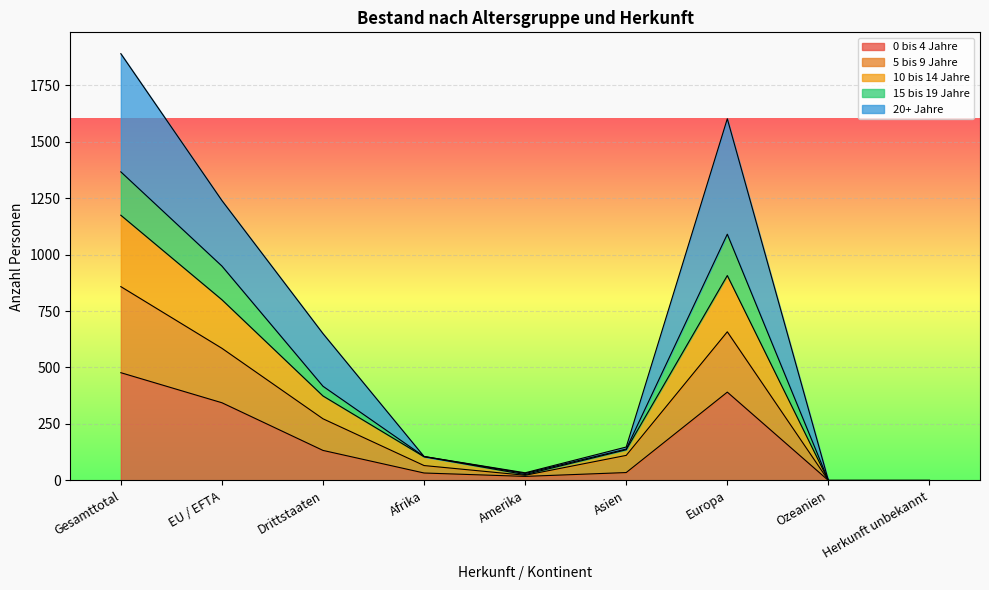

Which label corresponds to the smallest value in the chart?

Ozeanien